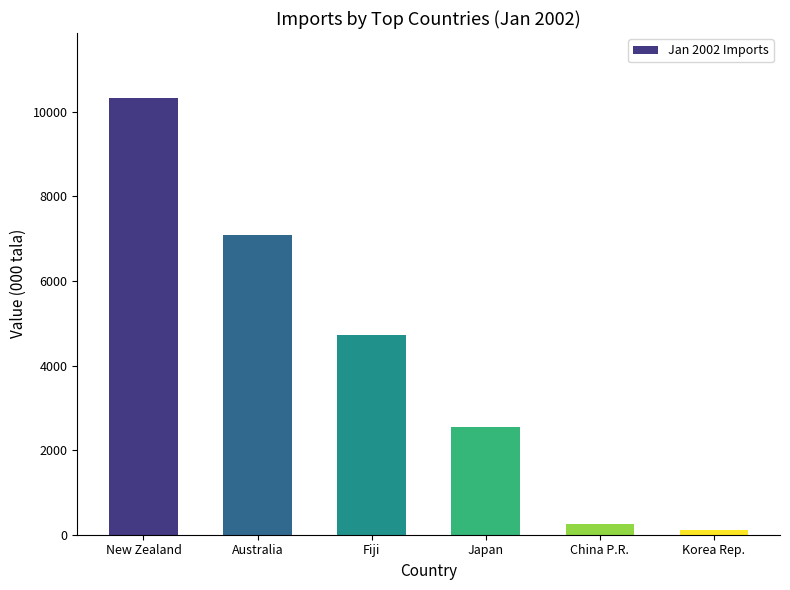

What is the difference between the second highest and second lowest values?

6835.1